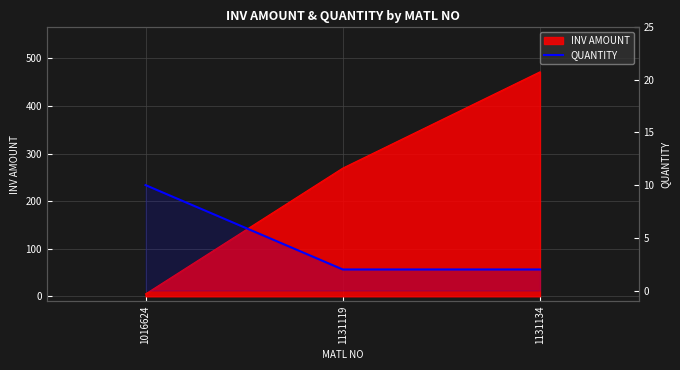

What is the smallest value displayed?

2